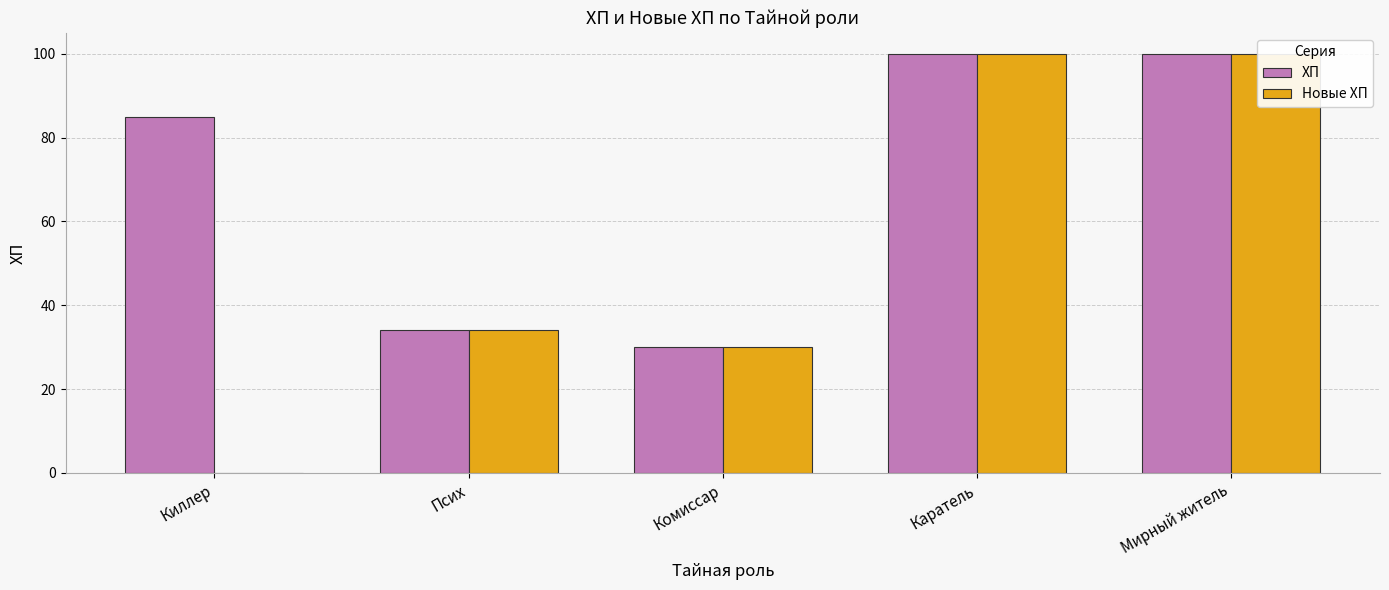

The Новые ХП series shows 100 at Каратель. True or false?

True